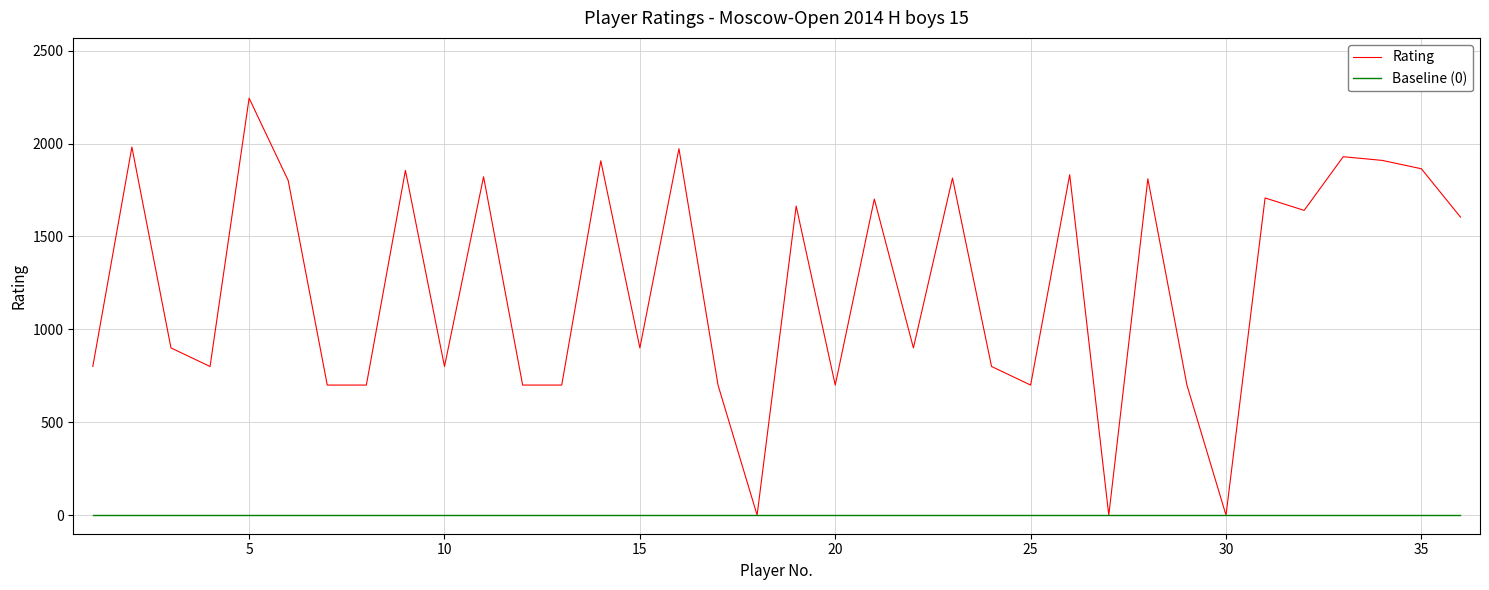

Which series has the largest total across all categories?

Rating